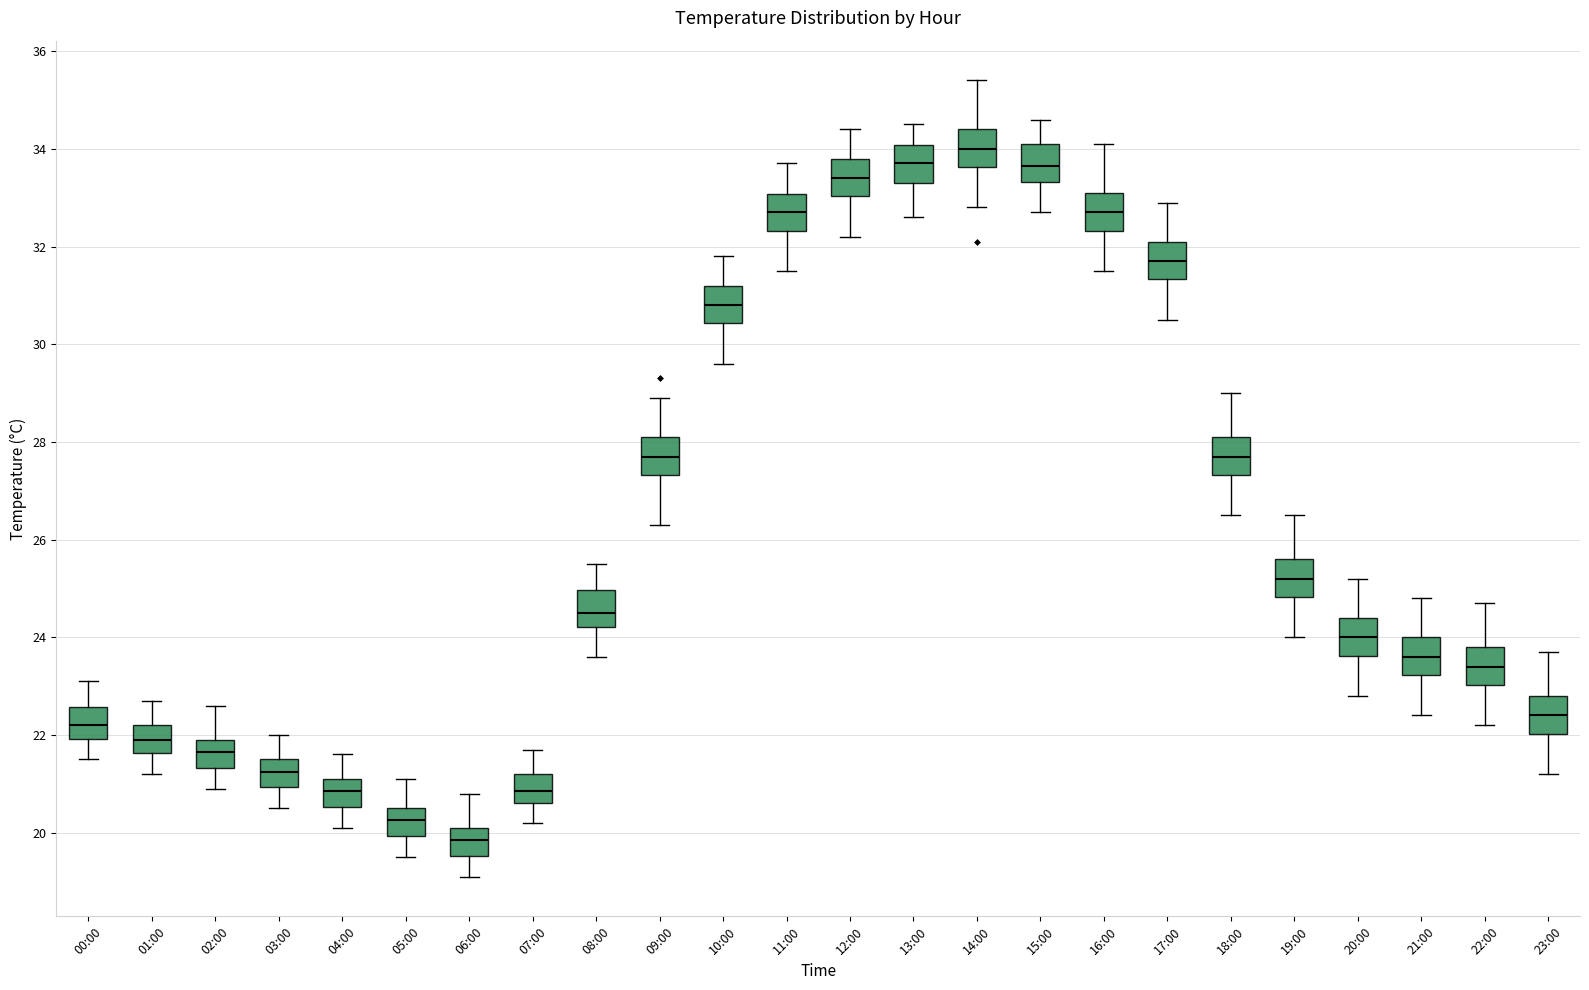

Where does the upper whisker of the box for 00:00 end on the y-axis? The values are not printed on the chart, so give them approximately, as read against the axis.

23.2